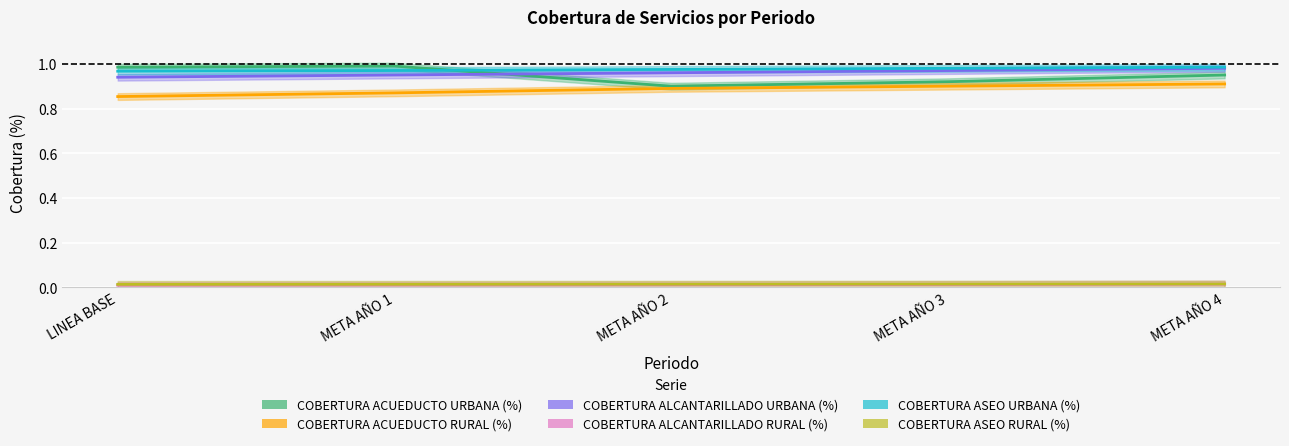

True or false: COBERTURA ASEO URBANA (%) has more than 1 interior local peaks.

False